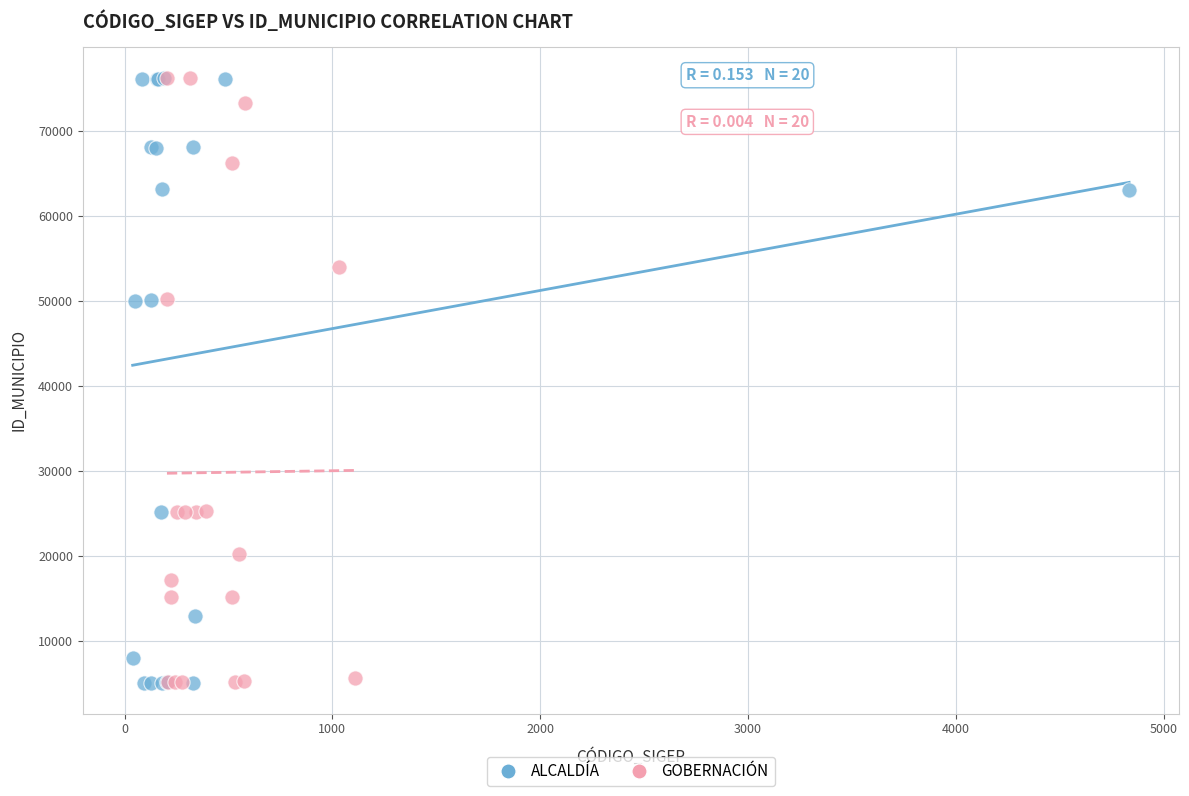

What are all the series names shown in the legend?

ALCALDÍA, GOBERNACIÓN